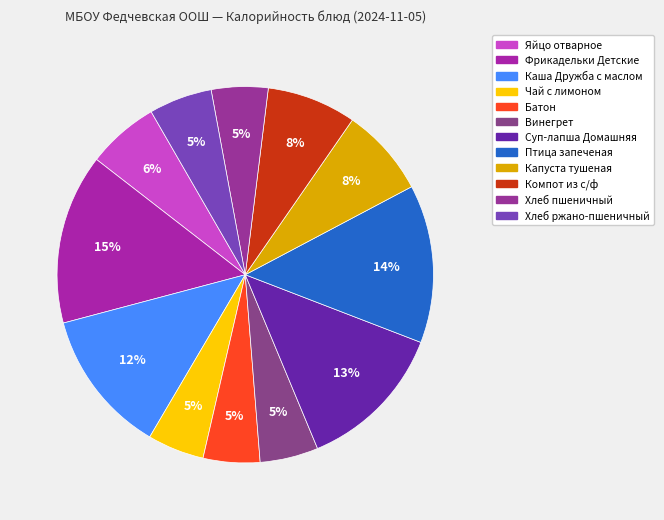

To the nearest percent, what portion does Птица запеченая represent?

14%